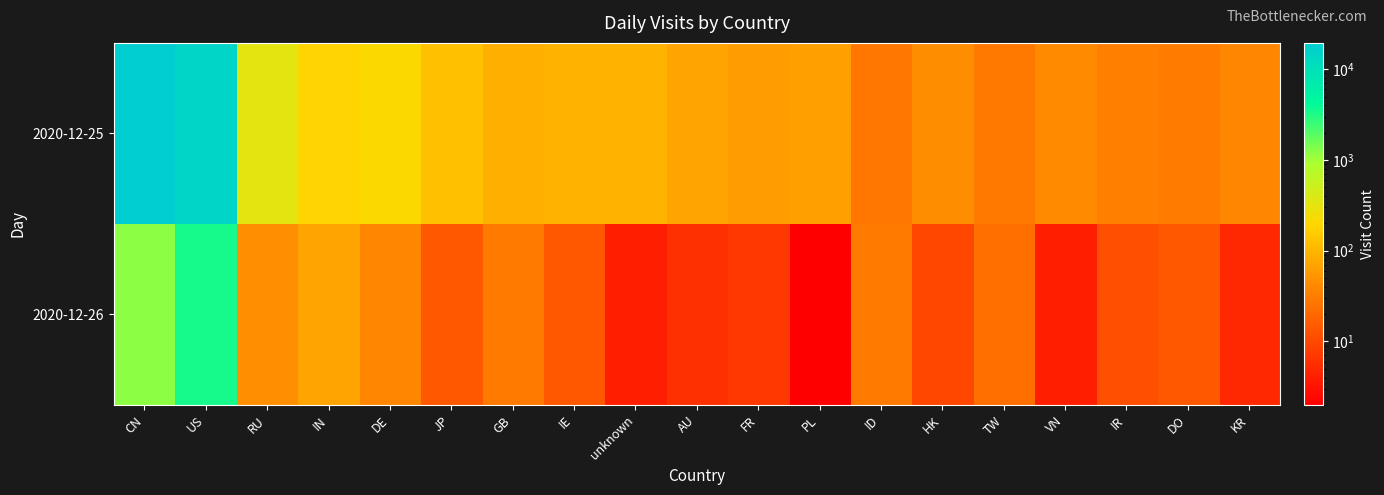

At US, list the series in order from largest to smallest.

2020-12-25, 2020-12-26